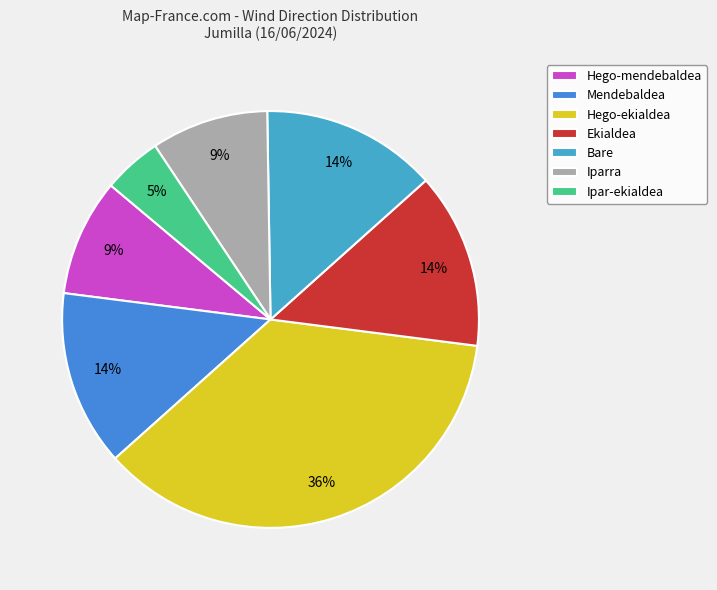

To the nearest percent, what portion does Bare represent?

14%